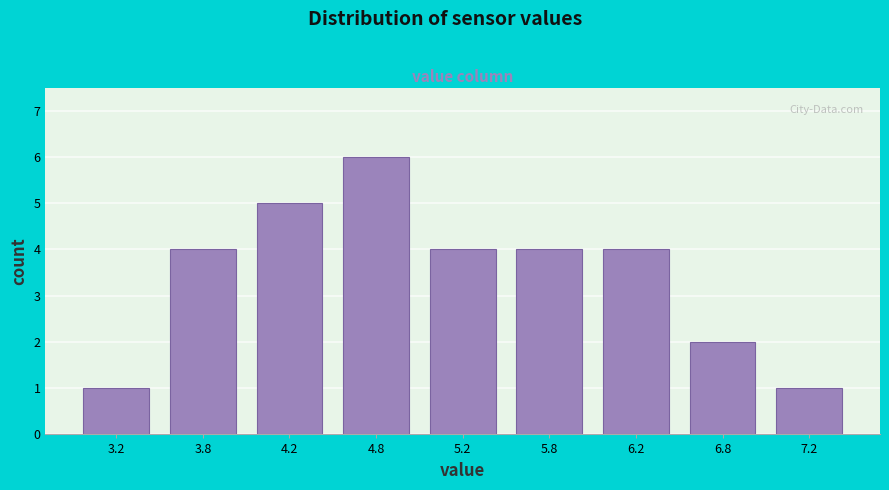

Reading left to right, transcribe all the data shown in this chart.

3.2=1	3.8=4	4.2=5	4.8=6	5.2=4	5.8=4	6.2=4	6.8=2	7.2=1